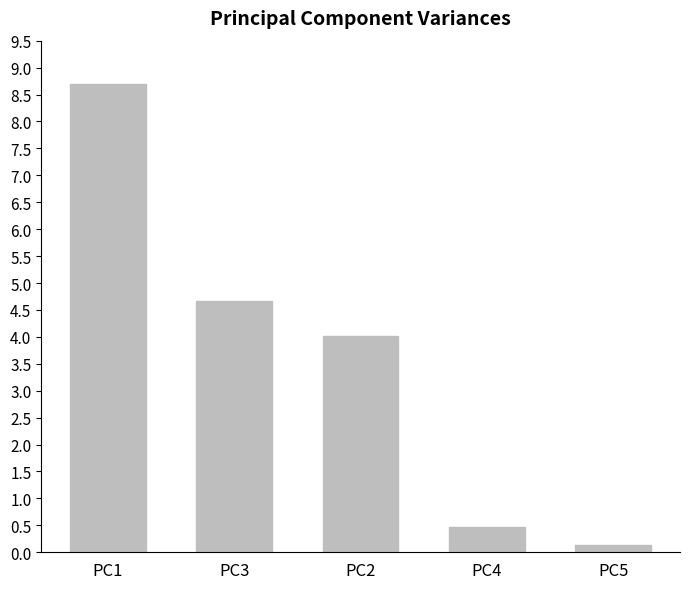

How many bars are there in total?

5